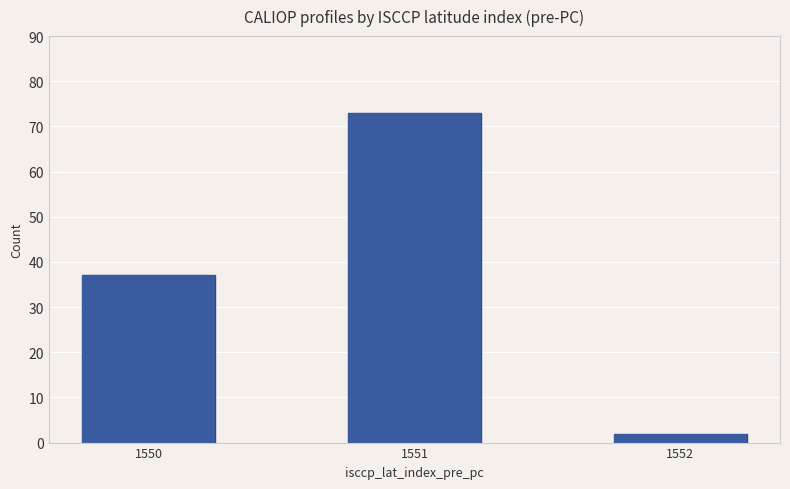

What is the smallest value displayed?

2